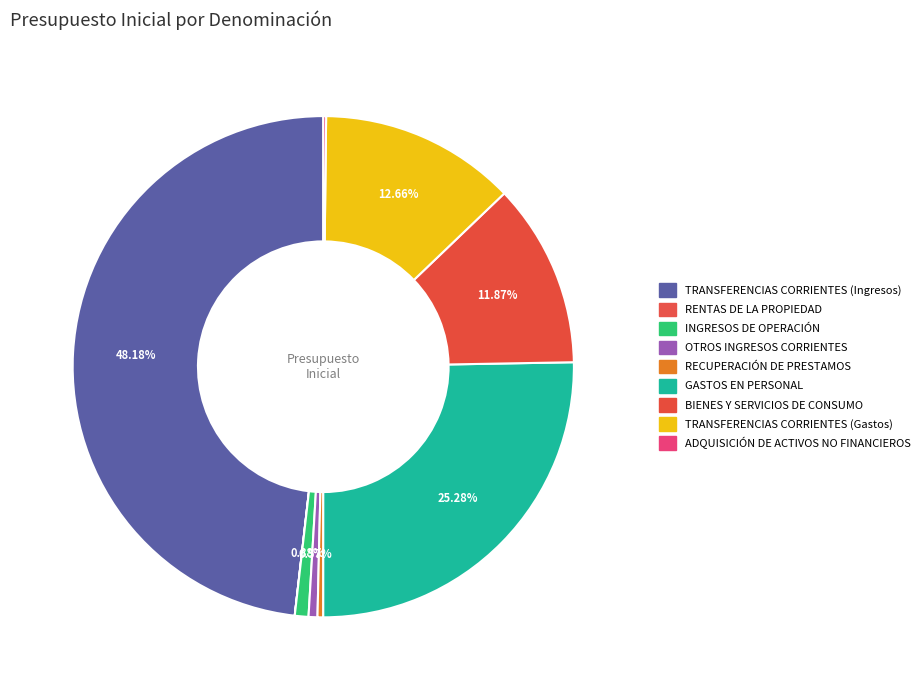

Which slice is the smallest?

RENTAS DE LA PROPIEDAD